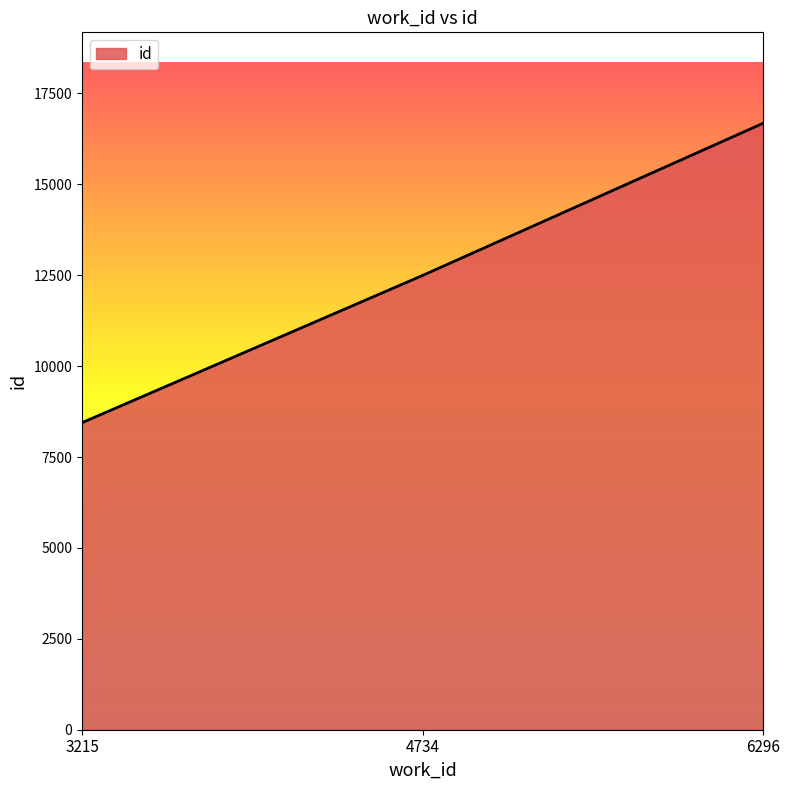

What is the ratio of the value at 6296 to the value at 3215?

2.0